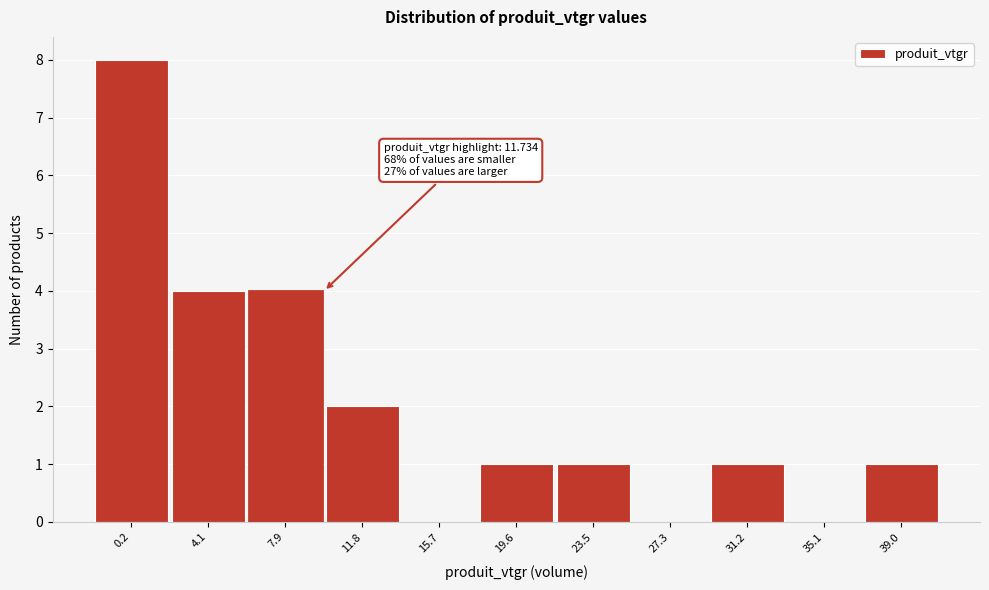

Reading left to right, what are all the values shown in this chart?

0.2=8	4.1=4	7.9=4	11.8=2	15.7=0	19.6=1	23.5=1	27.3=0	31.2=1	35.1=0	39.0=1